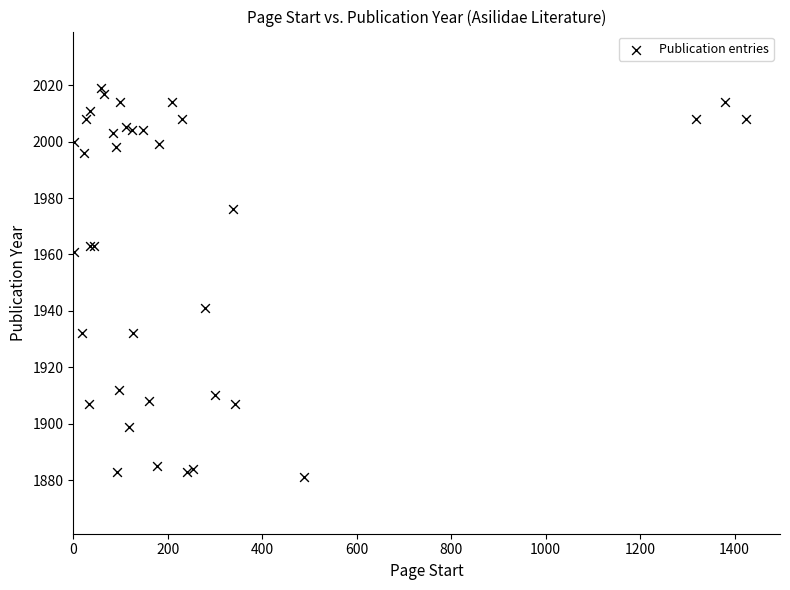

What Y value in the scatter plot is closest to 1950?

1941